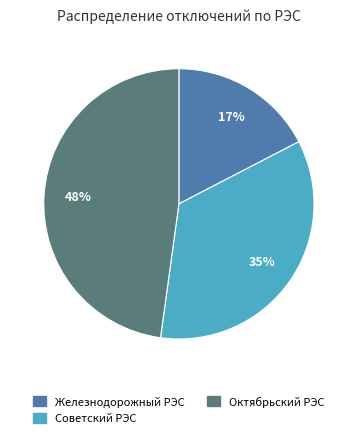

Approximately how many times larger is the value at Октябрьский РЭС compared to Советский РЭС?

1.4